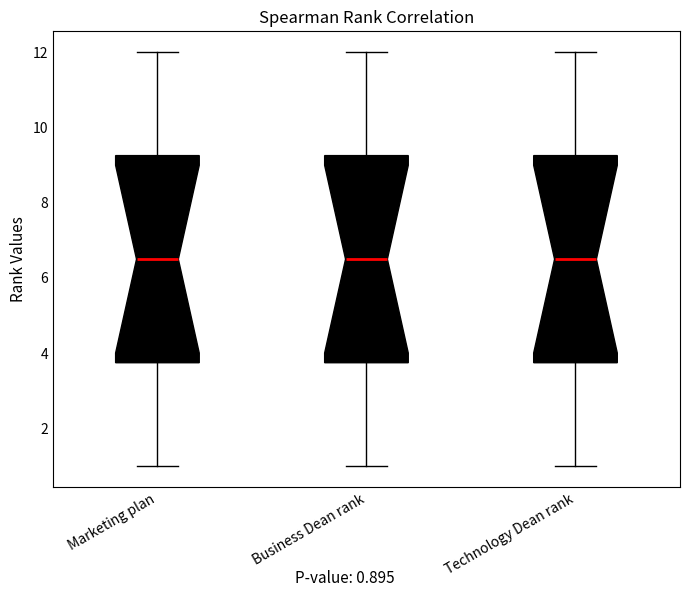

Reading left to right, transcribe this box plot: for each box, give where its median line is, the range the box spans, and where its two whiskers end, as read against the y-axis. The values are not printed on the chart, so give them approximately, as read against the axis.

Marketing plan: median 6.6, box 3.8 to 9.2, whiskers 1.0 to 12.0
Business Dean rank: median 6.6, box 3.8 to 9.2, whiskers 1.0 to 12.0
Technology Dean rank: median 6.6, box 3.8 to 9.2, whiskers 1.0 to 12.0